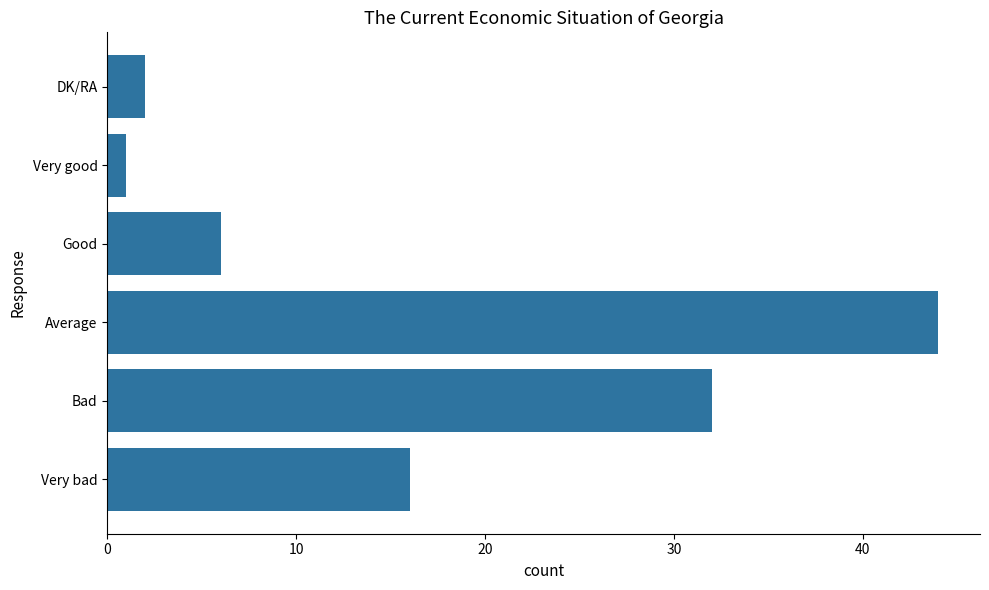

Rank the categories by value from highest to lowest.

Average, Bad, Very bad, Good, DK/RA, Very good